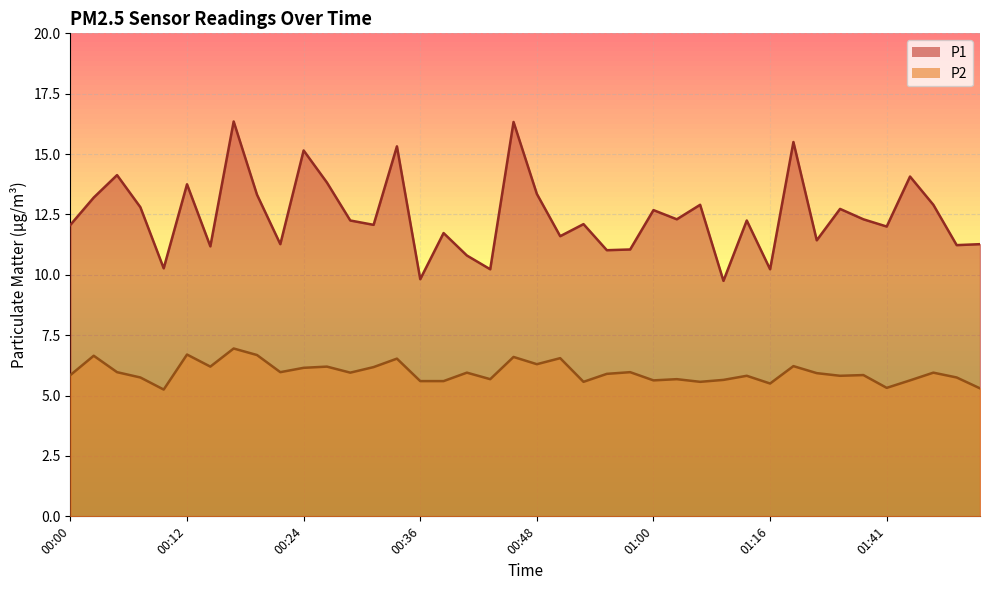

Which series has the largest range (max minus min)?

P1